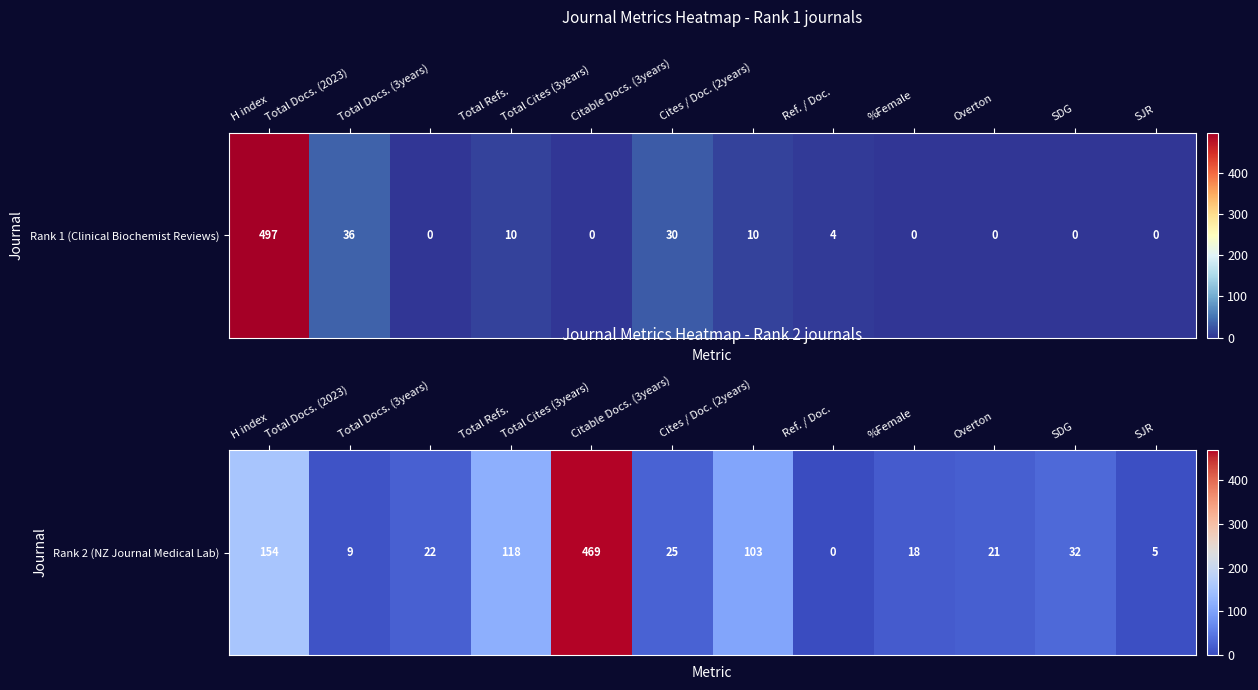

At which label is the value closest to 234?

H index